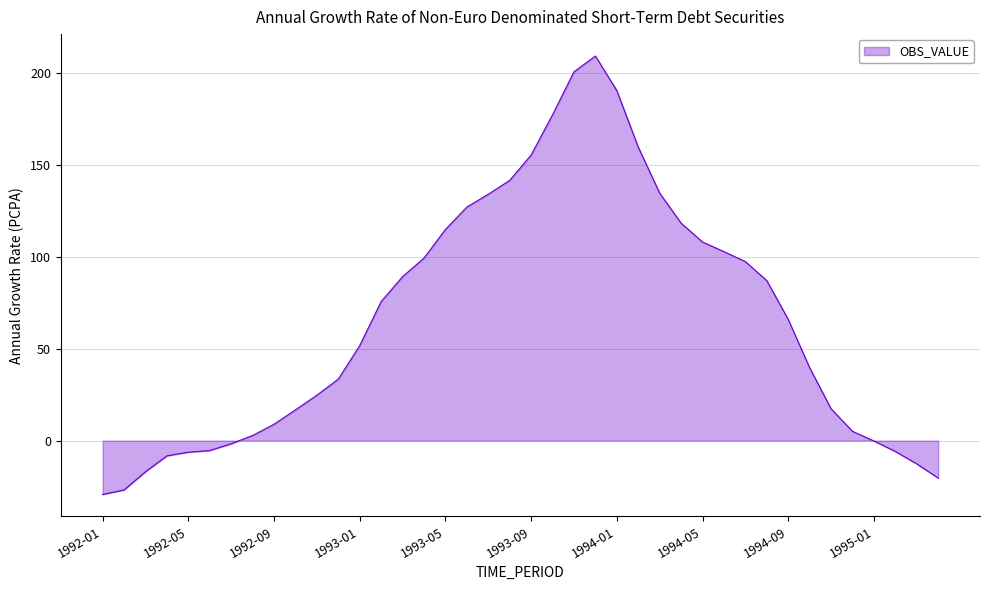

What is the smallest value displayed?

-29.3